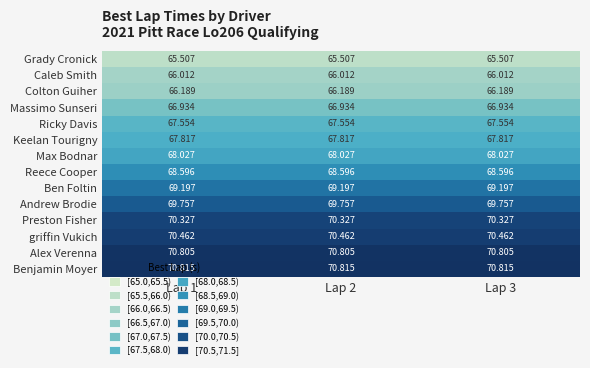

Which series has the largest total across all categories?

Benjamin Moyer